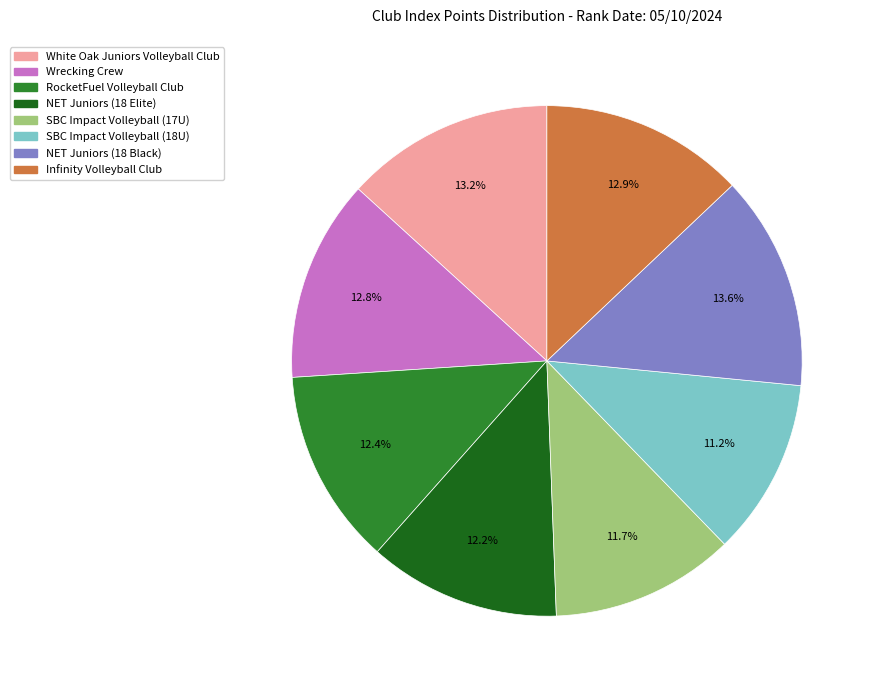

Combined, do White Oak Juniors Volleyball Club and SBC Impact Volleyball (18U) account for over 50%?

No